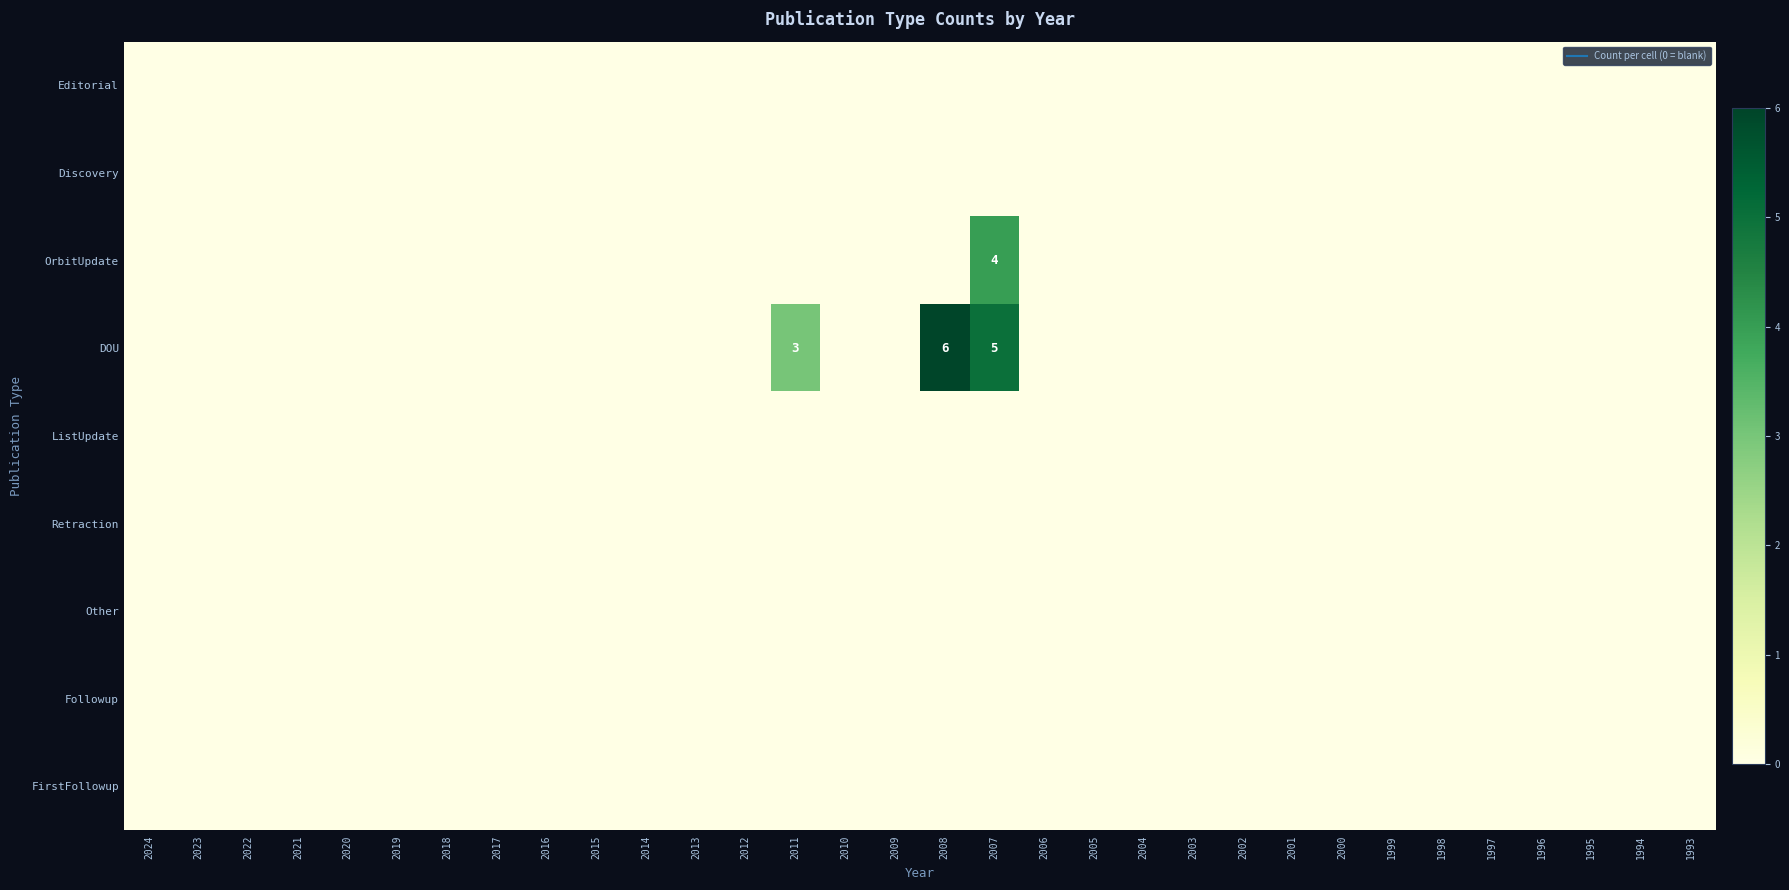

Which has a higher value, 2021 or 2001?

2021